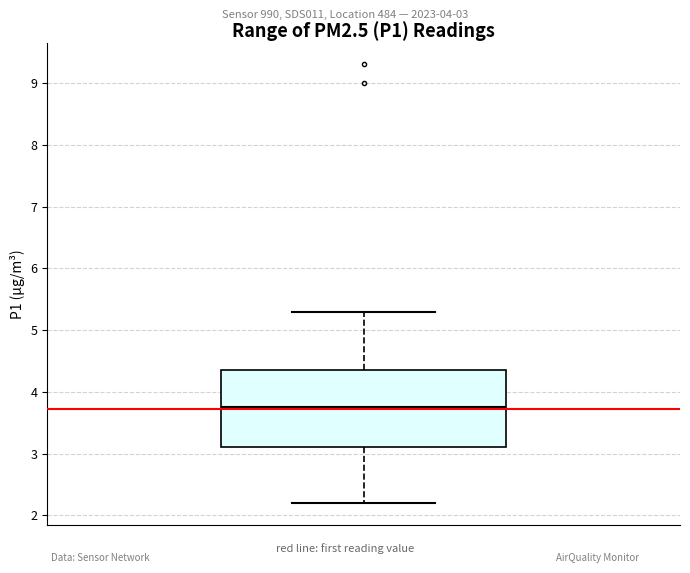

Transcribe this box plot: give where the median line is, the range the box spans, and where the two whiskers end, as read against the y-axis. The values are not printed on the chart, so give them approximately, as read against the axis.

median 3.8, box 3.1 to 4.4, whiskers 2.2 to 5.3